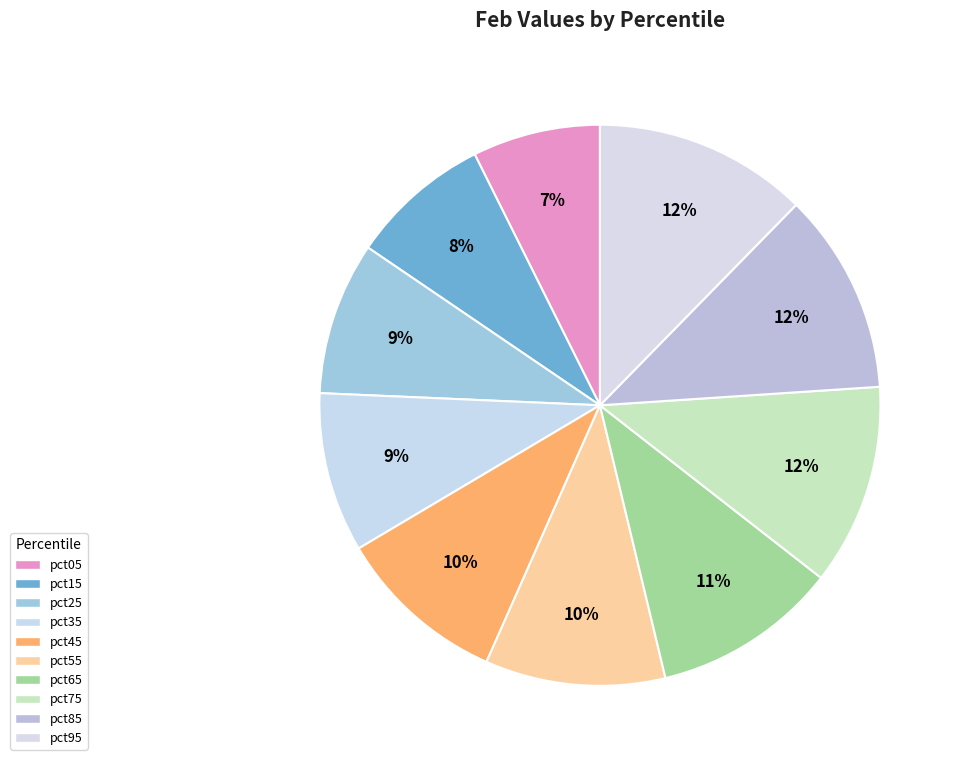

What is the smallest slice in the pie chart?

pct05